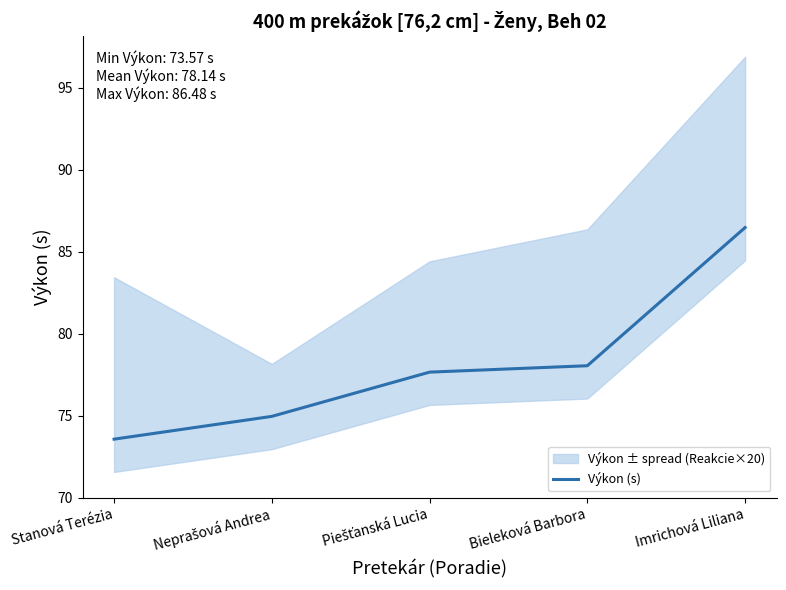

Which category has the highest value across all series?

Imrichová Liliana